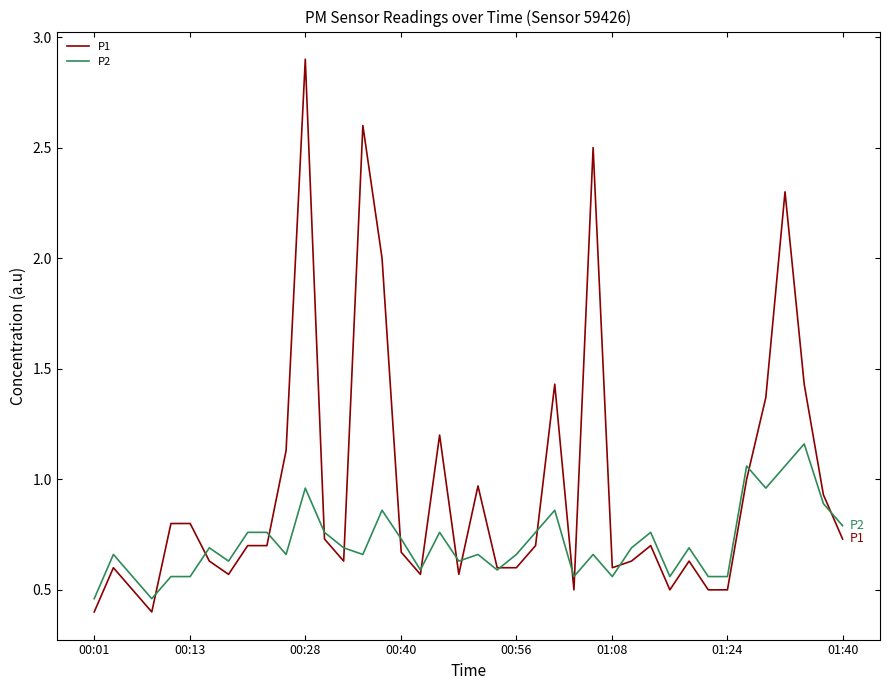

Which series has the largest total across all categories?

P1